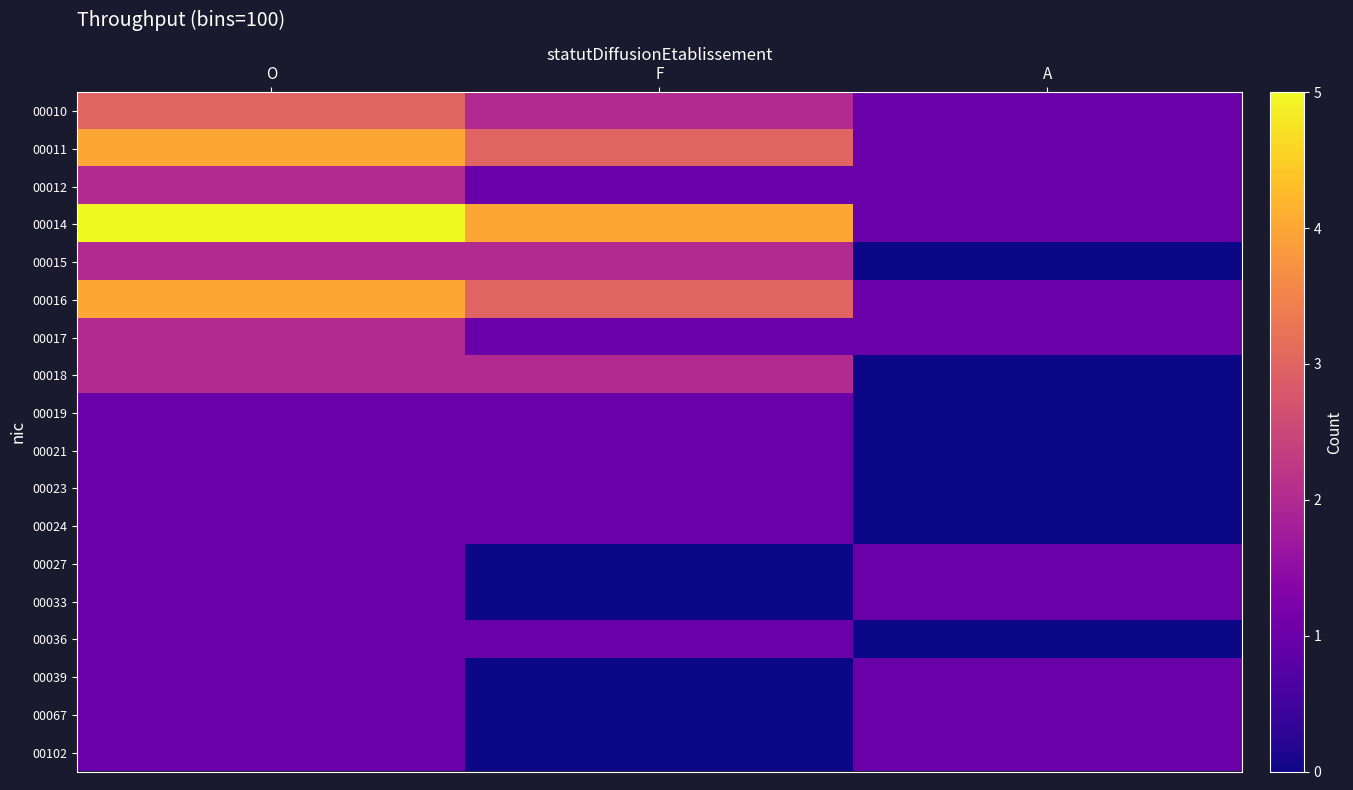

What is the total value across all series at A?

11